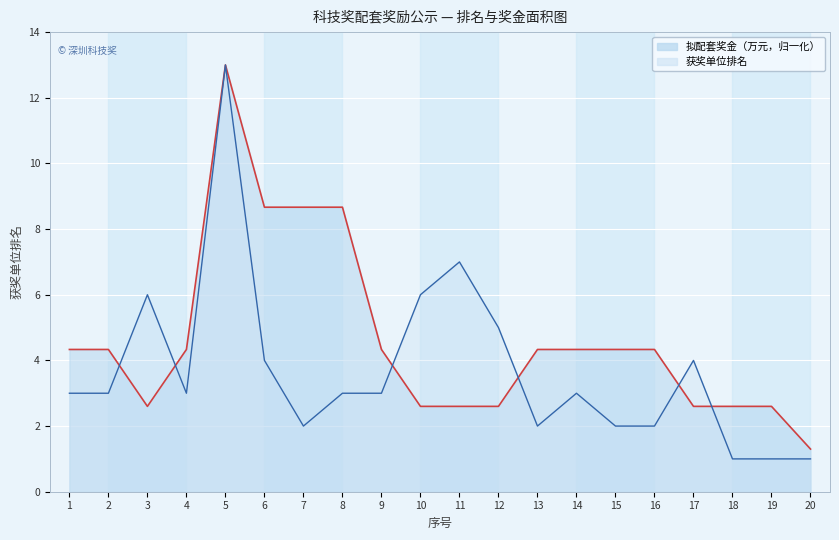

The value of 获奖单位排名 at 4 is 3.0. True or false?

True